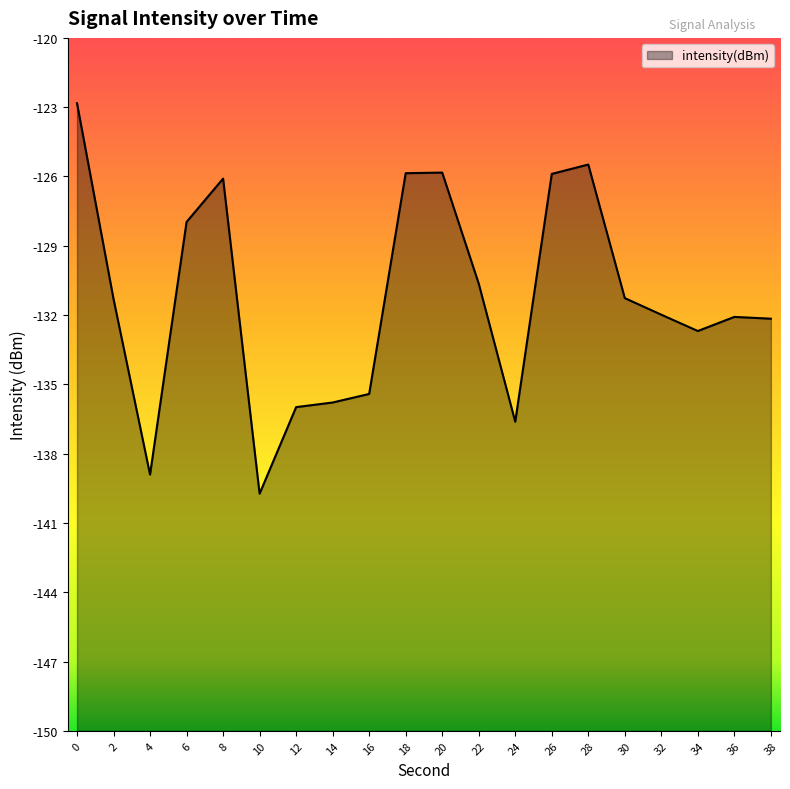

The chart shows a value of -246.7 at 4. True or false?

False